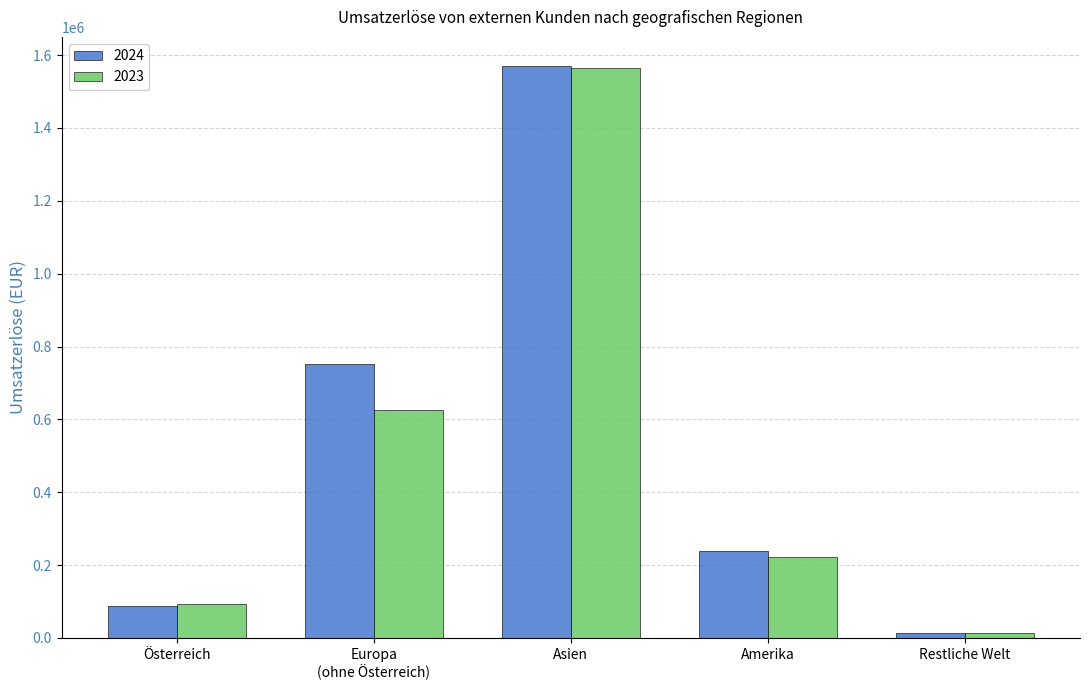

At which category does the chart reach its minimum across all series?

Restliche Welt